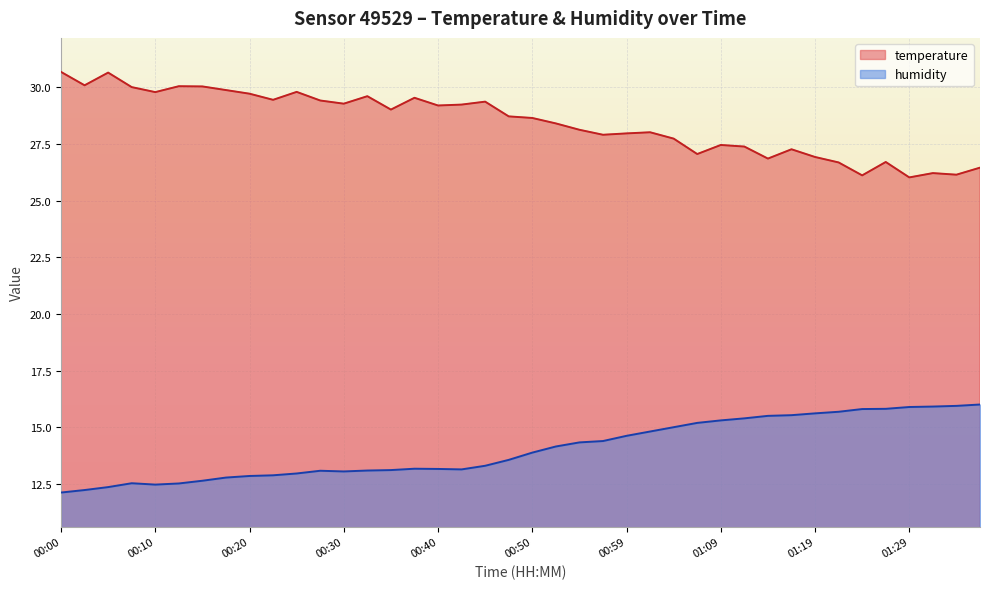

Reading right to left, transcribe all the data shown in this chart.

temperature: 26.4	26.1	26.2	26.0	26.7	26.1	26.7	26.9	27.3	26.9	27.4	27.4	27.1	27.7	28.0	28.0	27.9	28.1	28.4	28.6	28.7	29.4	29.2	29.2	29.5	29.0	29.6	29.3	29.4	29.8	29.4	29.7	29.9	30.0	30.0	29.8	30.0	30.6	30.1	30.7
humidity: 16.0	15.9	15.9	15.9	15.8	15.8	15.7	15.6	15.5	15.5	15.4	15.3	15.2	15.0	14.8	14.6	14.4	14.3	14.2	13.9	13.6	13.3	13.2	13.2	13.2	13.1	13.1	13.1	13.1	13.0	12.9	12.9	12.8	12.7	12.5	12.5	12.5	12.4	12.2	12.1